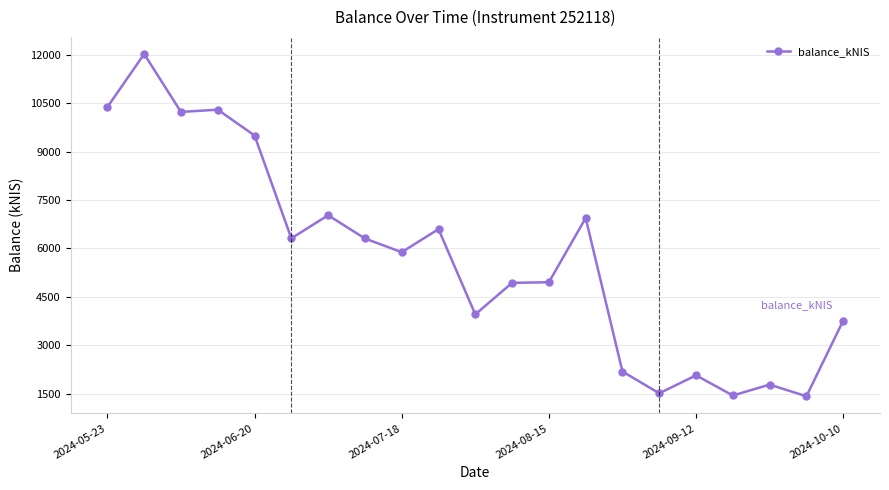

What is the greatest value displayed?

12023.0